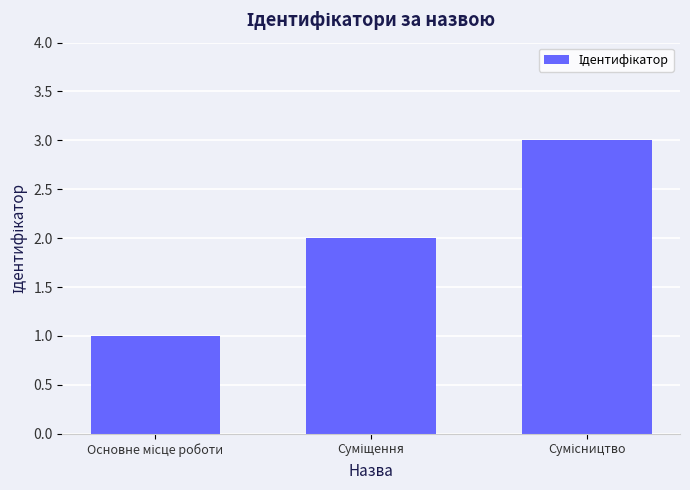

How many values are between 1 and 3?

3